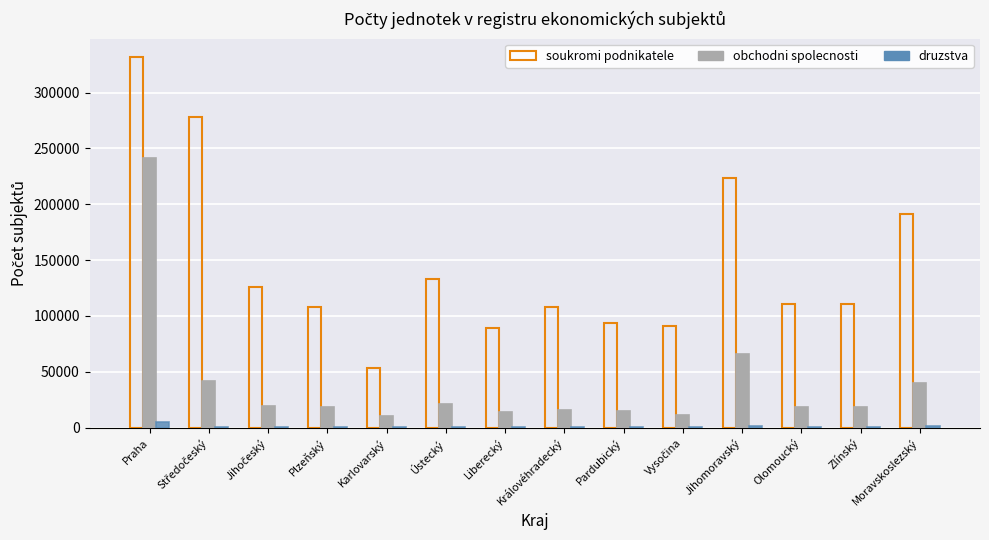

What is the total value across all series at Jihomoravský?

291351